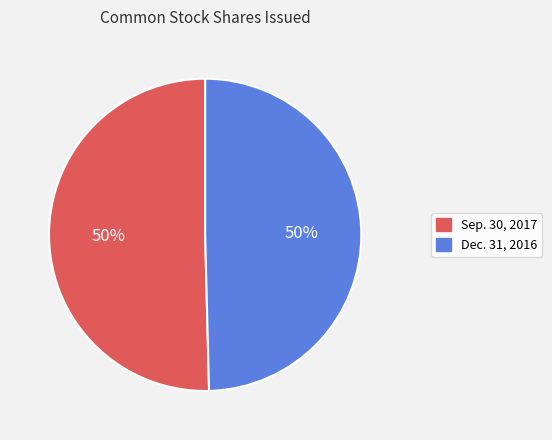

What is the ratio of the value at Sep. 30, 2017 to the value at Dec. 31, 2016?

1.0